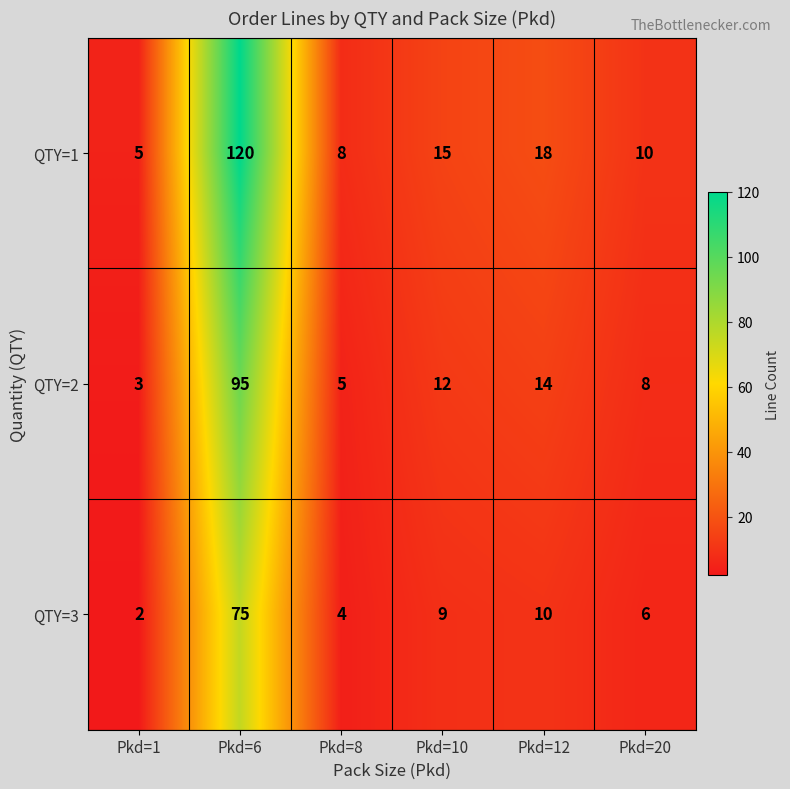

At which label does QTY=3 first exceed 9?

Pkd=6